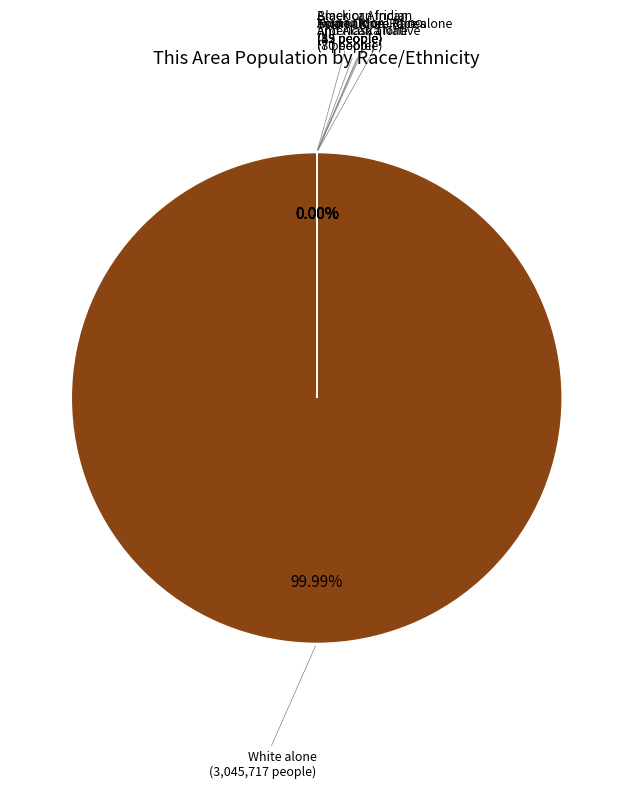

Does Hispanic or Latino account for over 50% of the chart?

No